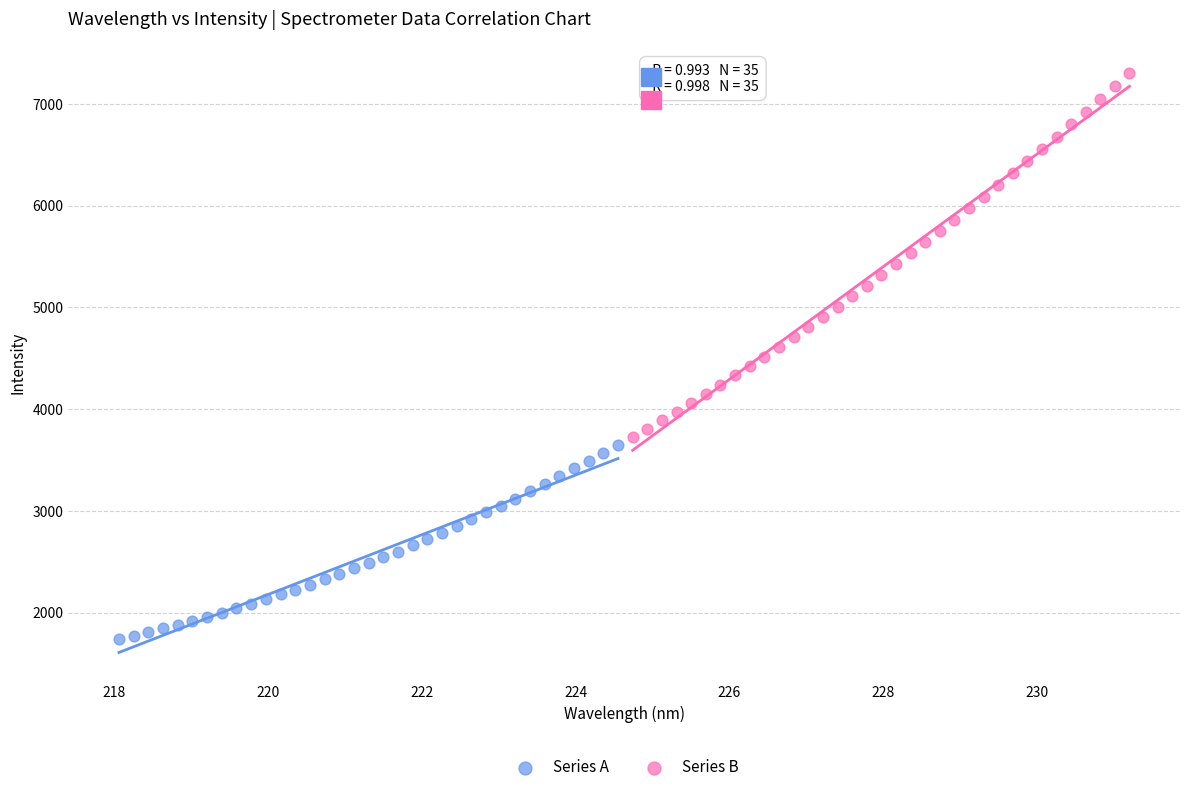

Which series contains the lowest Y value?

Series A